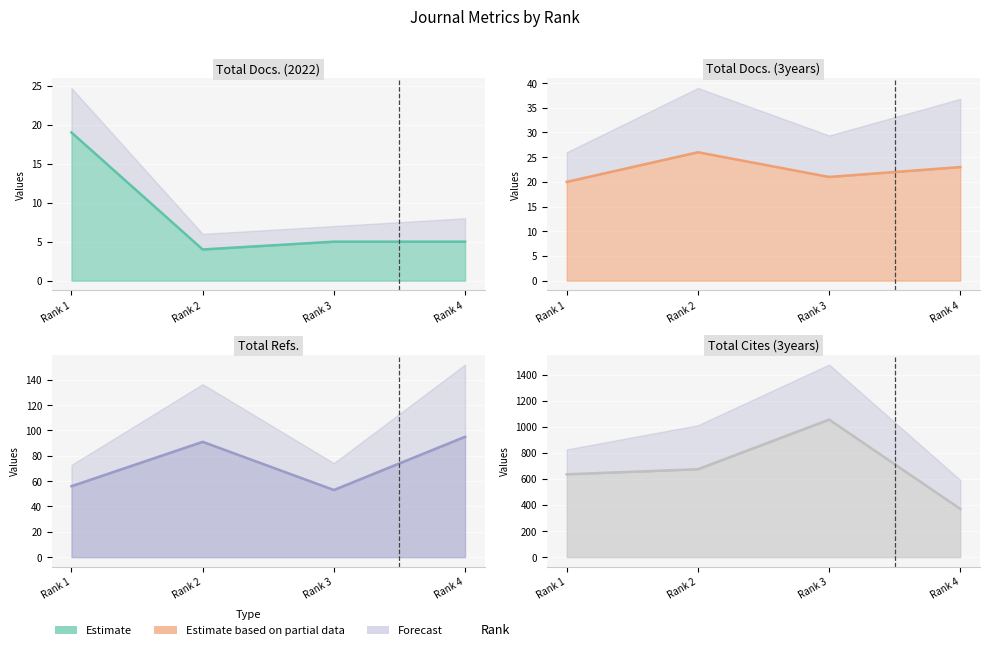

Reading left to right, transcribe all the data shown in this chart.

Total Docs. (2022) line: 19	4	5	5
Total Docs. (3years) line: 20	26	21	23
Total Refs. line: 56	91	53	95
Total Cites (3years) line: 636	675	1056	370